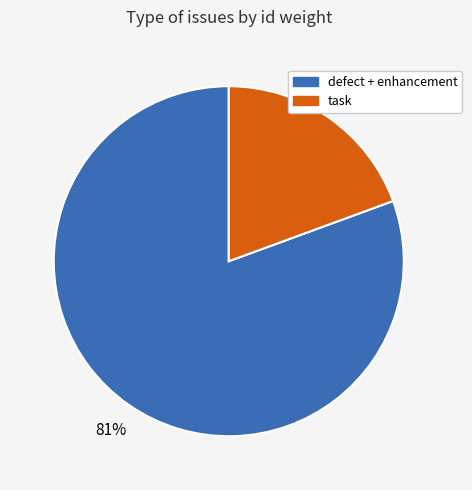

Is there a majority slice in this chart?

Yes